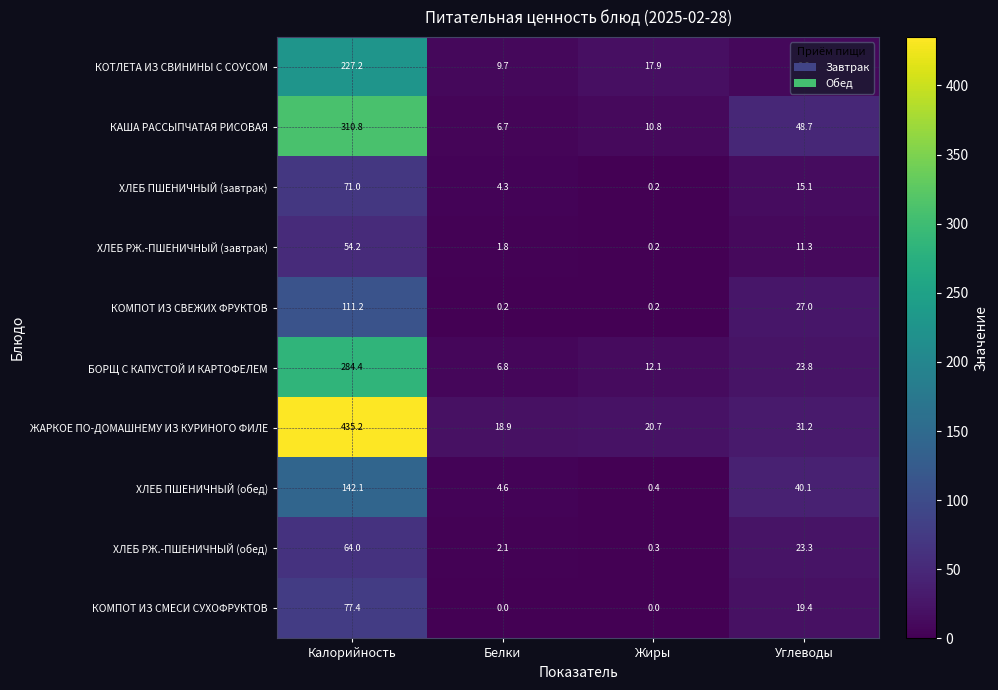

How many series are shown in this chart?

10